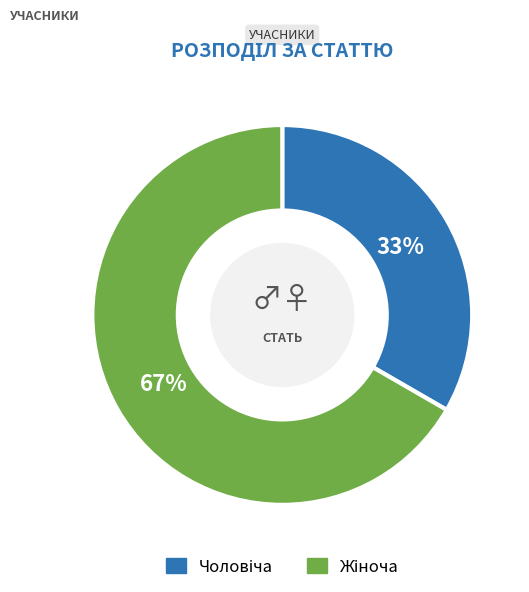

Is there a majority slice in this chart?

Yes